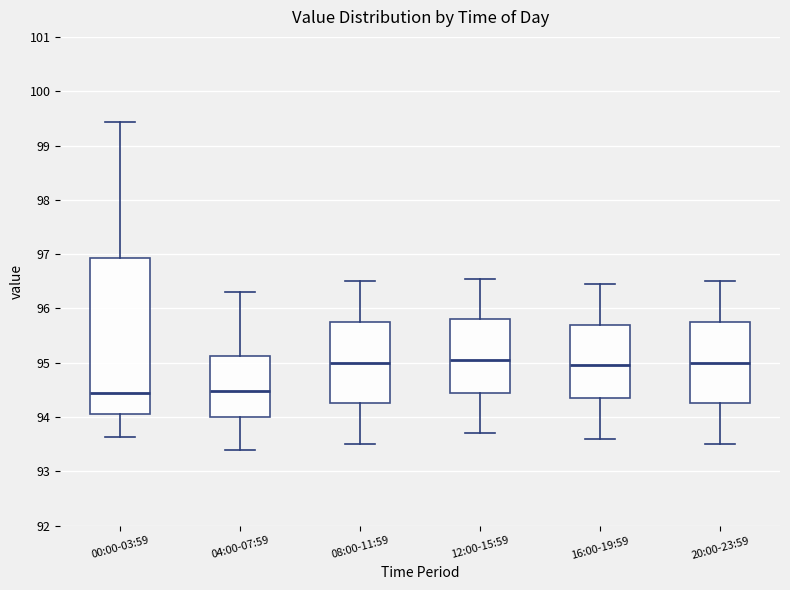

Which box is the tallest, from its lower edge to its upper edge?

00:00-03:59